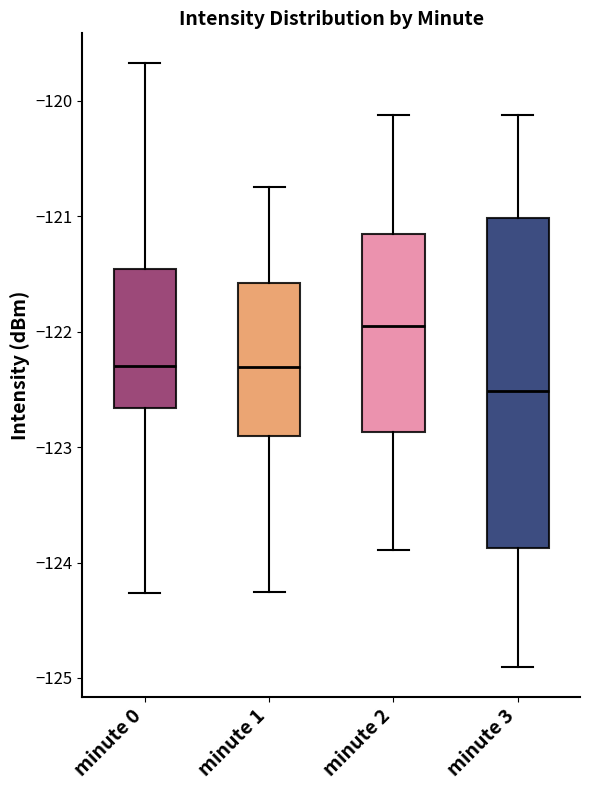

Where is the lower edge of the box for minute 1 on the y-axis? The values are not printed on the chart, so give them approximately, as read against the axis.

-122.9